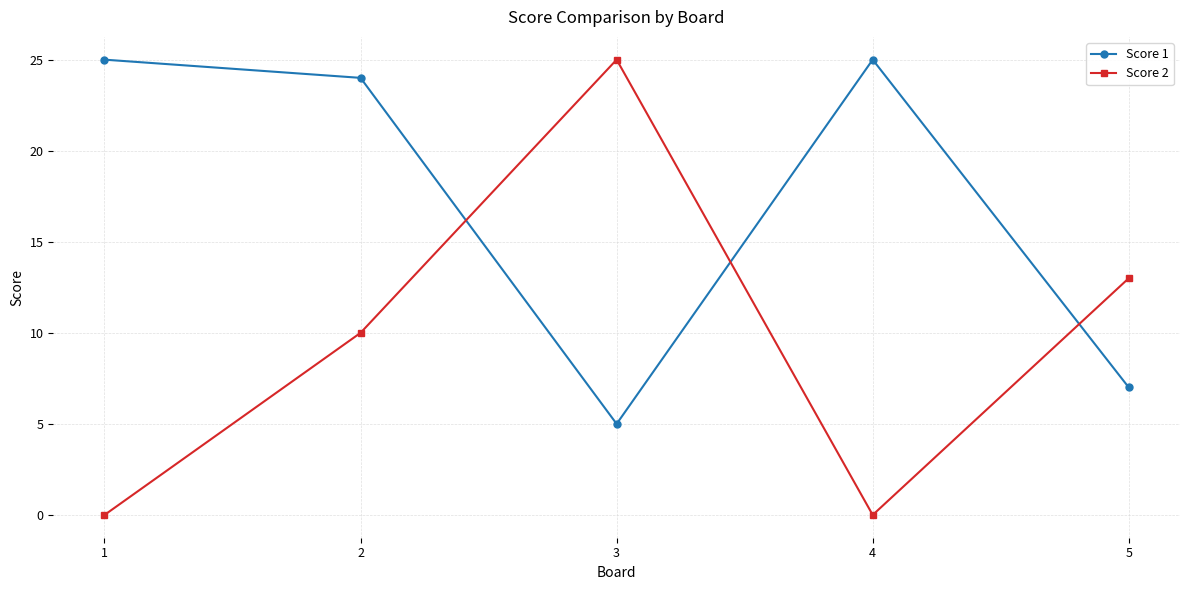

Where is the first local minimum for Score 1?

3